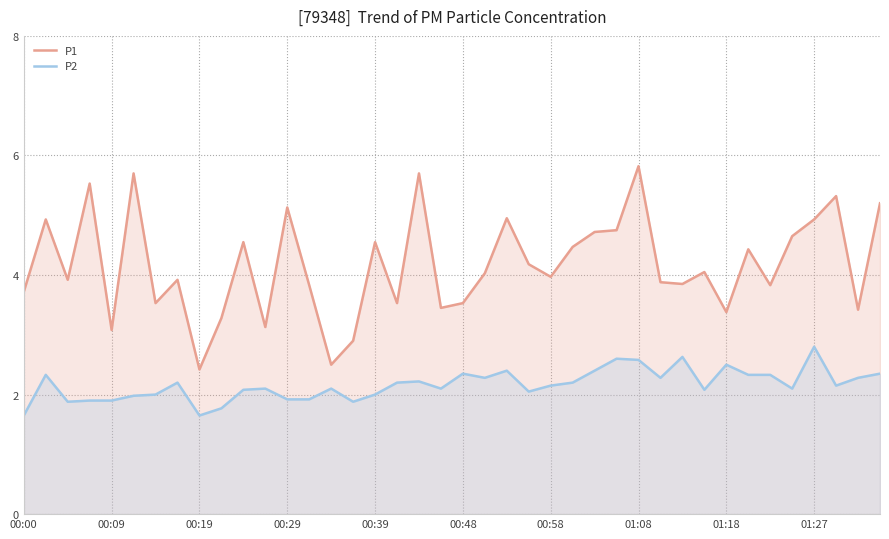

Does the chart display data point markers on the line(s)?

No